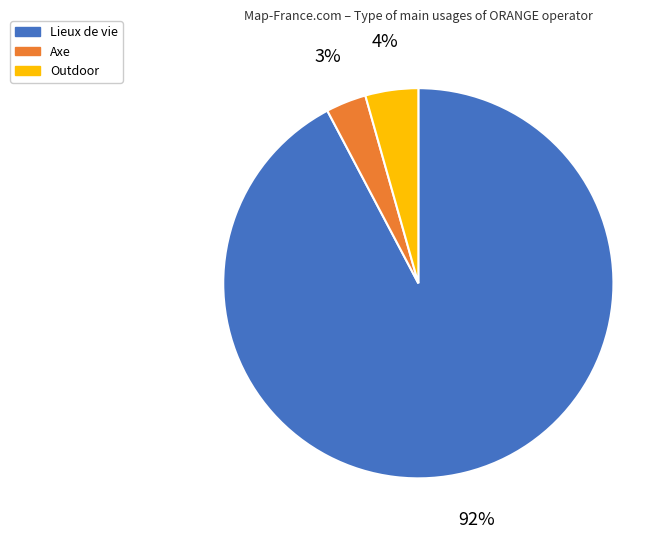

To the nearest percent, what is the average slice percentage?

33%